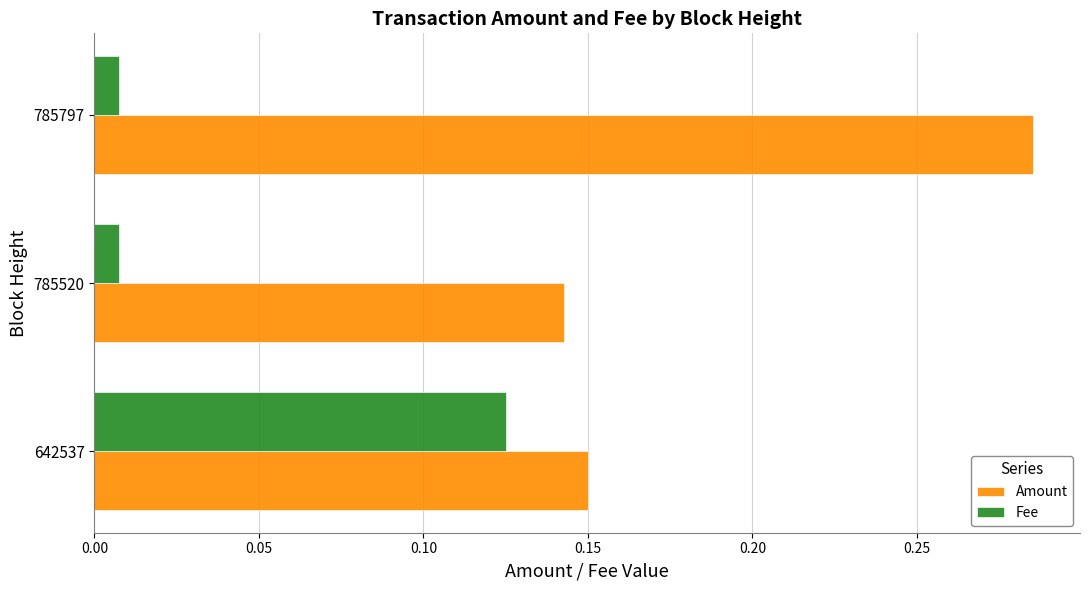

Which category has the highest value across all series?

785797